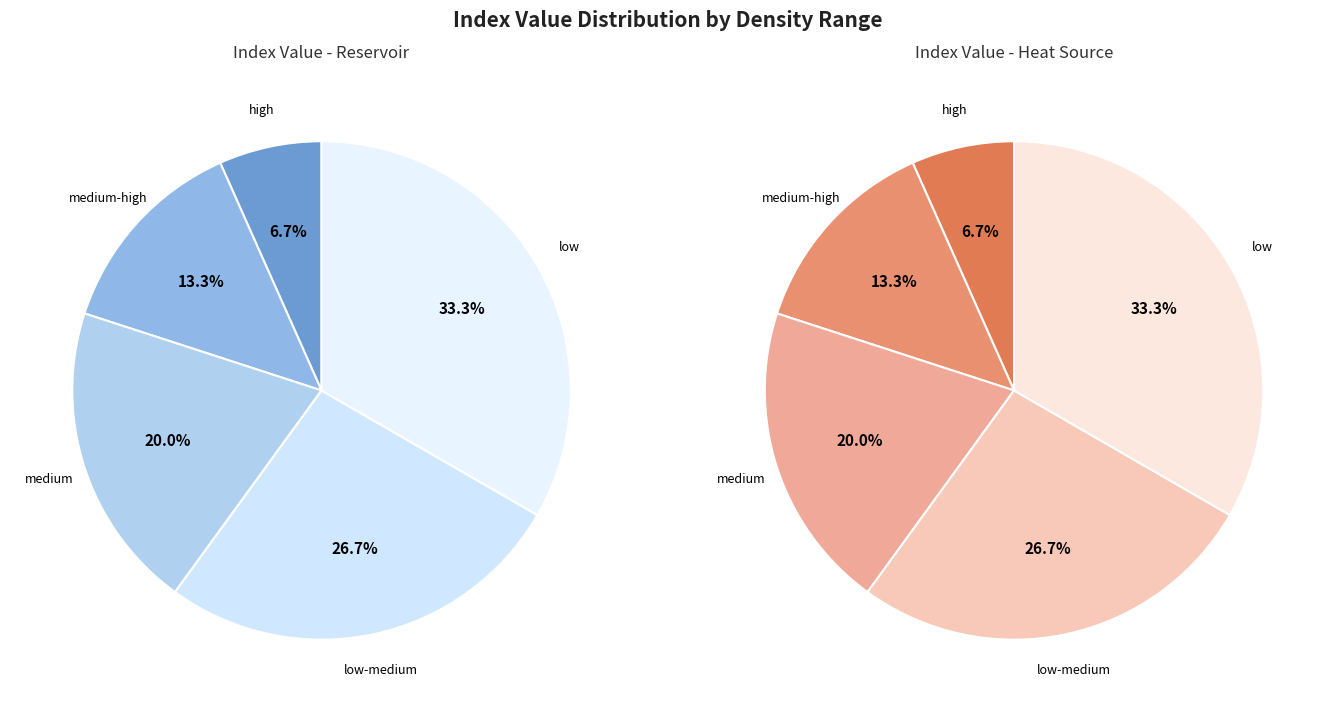

What is the largest slice in the pie chart?

low